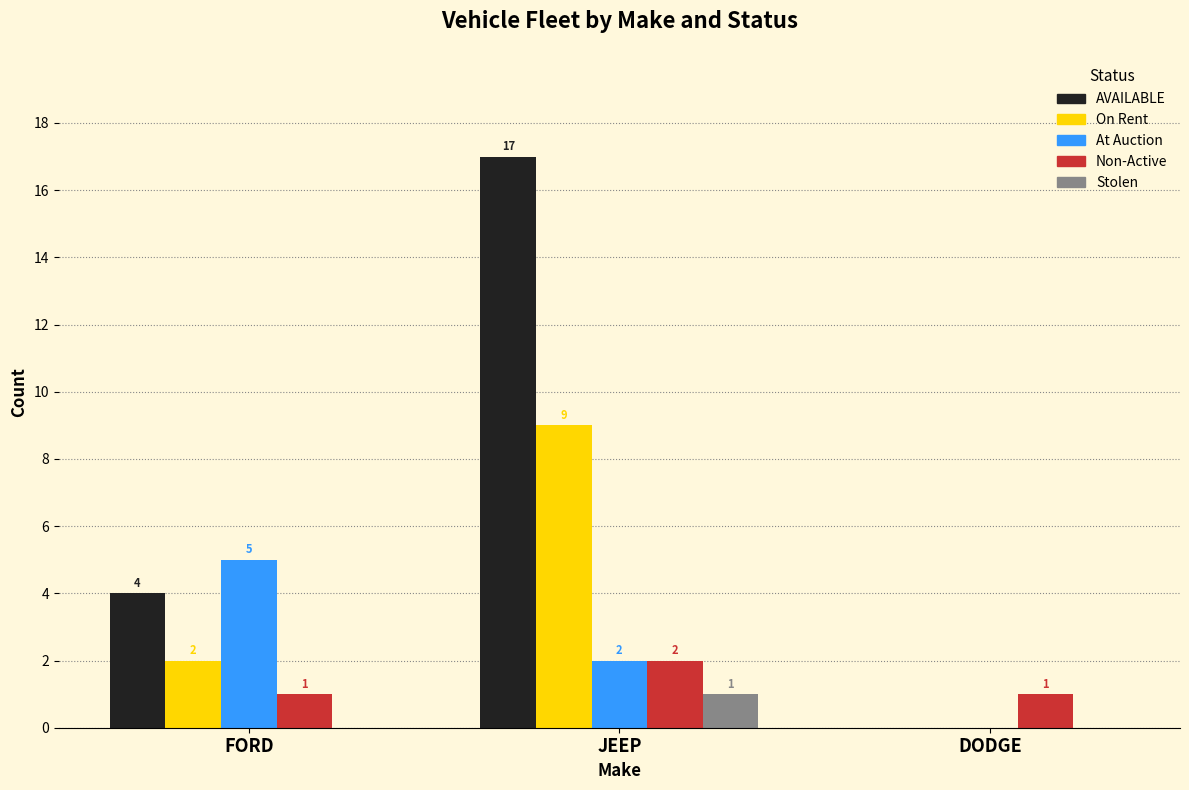

How many groups of bars are there?

3